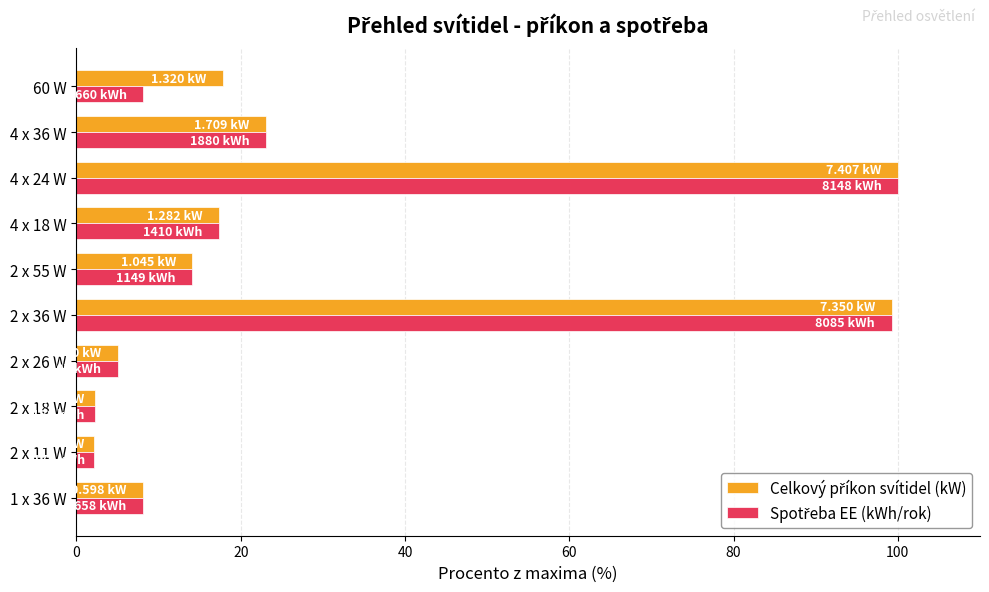

What is the total value across all series at 2 x 55 W?

28.2